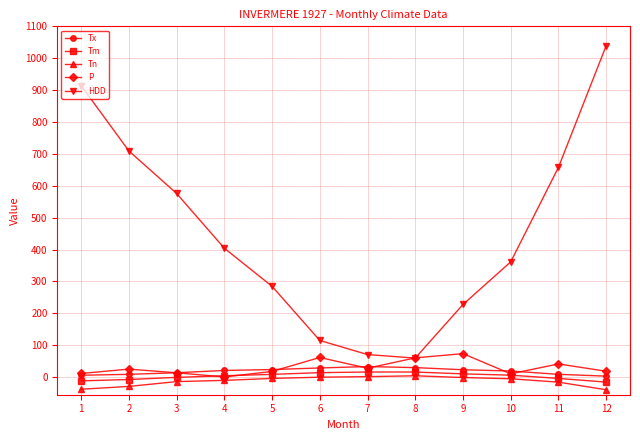

Is the value of HDD at 2 greater than the value of Tm at 4?

Yes